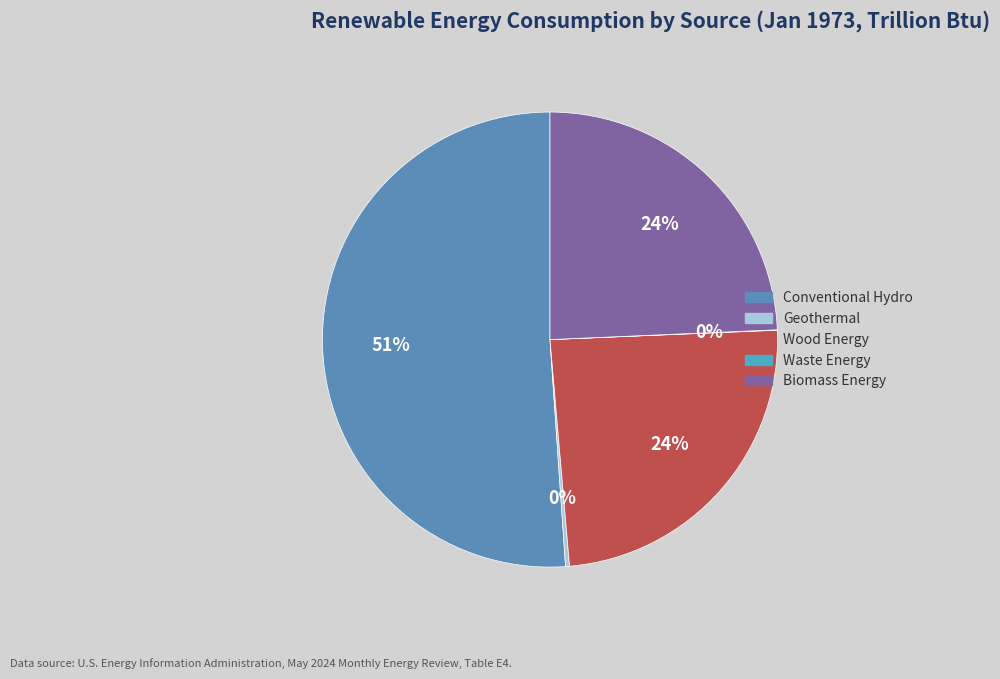

Rank the categories by value from highest to lowest.

Conventional Hydro, Biomass Energy, Wood Energy, Geothermal, Waste Energy